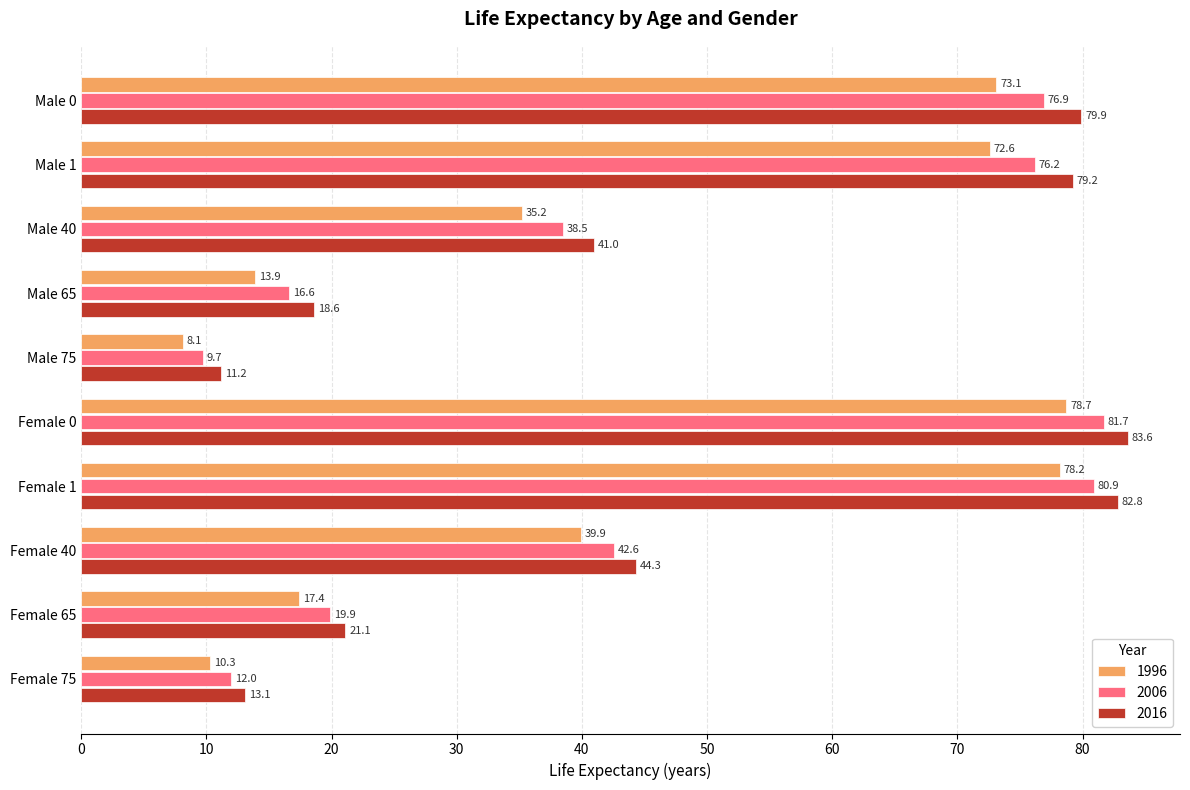

At Female 75, list the series in order from largest to smallest.

2016, 2006, 1996